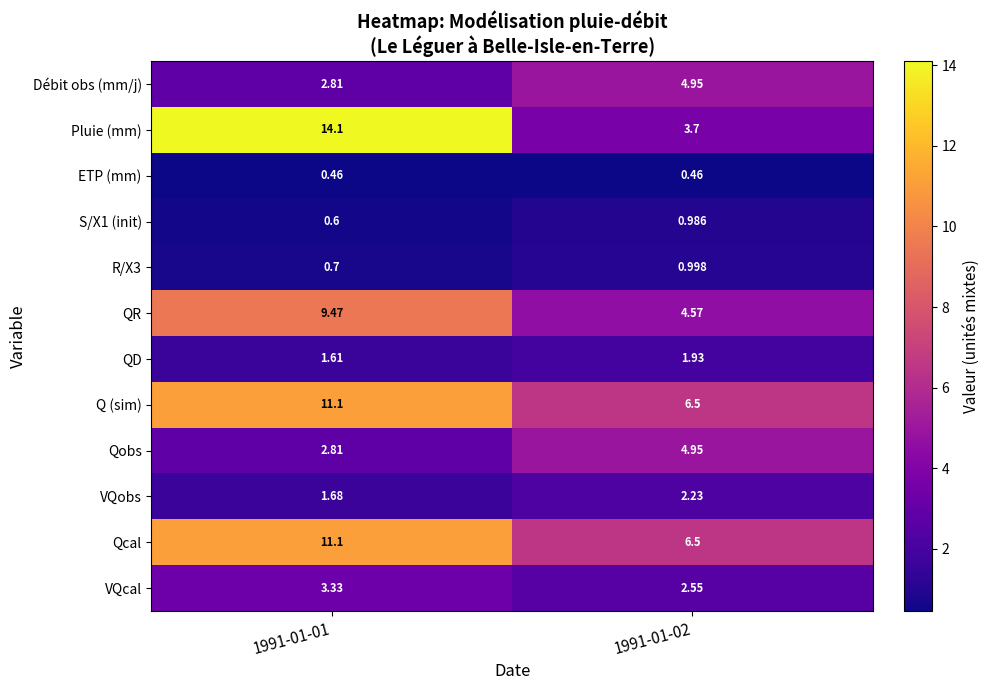

What is the greatest value displayed?

14.1